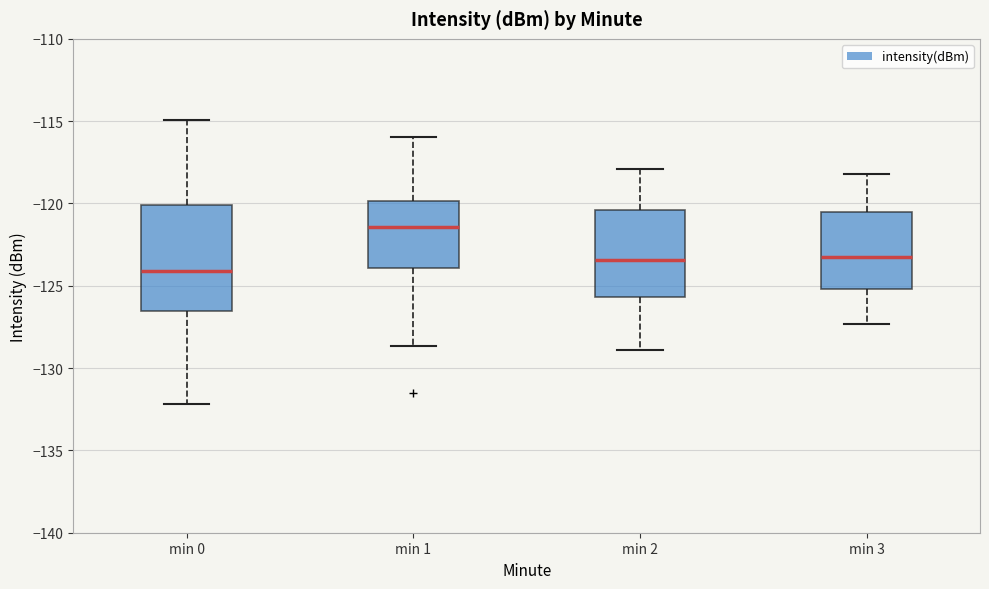

Where is the lower edge of the box for min 2 on the y-axis? The values are not printed on the chart, so give them approximately, as read against the axis.

-125.5